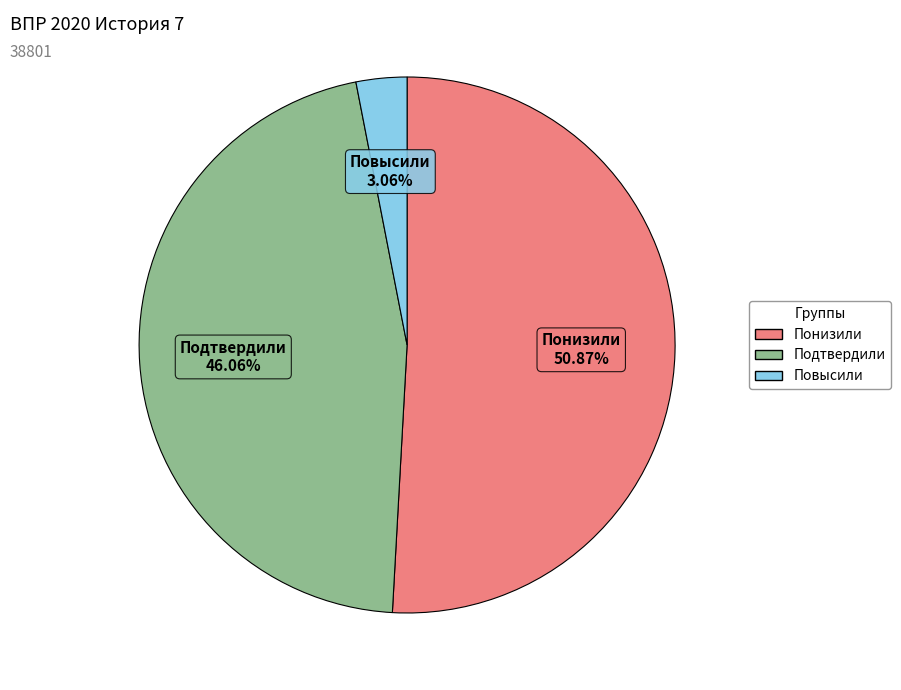

To the nearest percent, what portion does Подтвердили represent?

46%